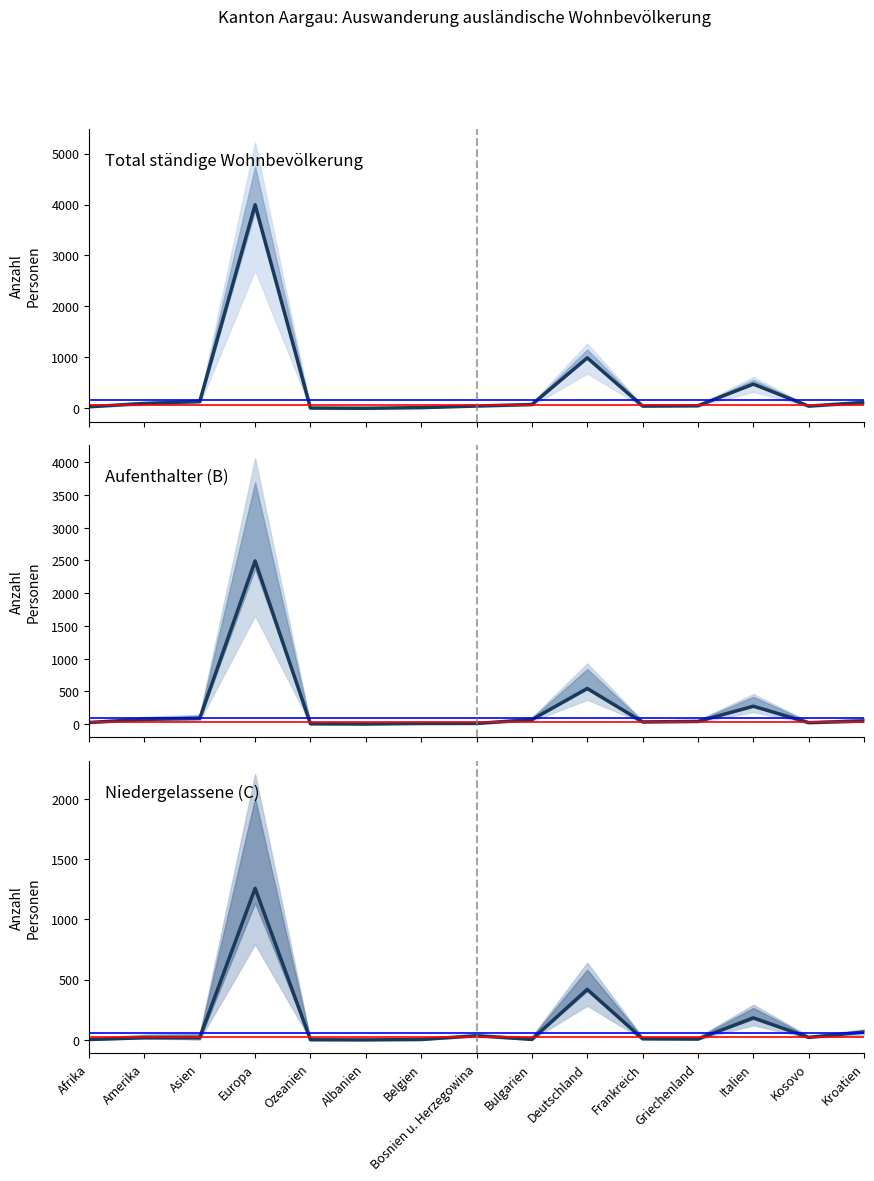

What is the difference between the maximum and minimum values in the Total ständige ausländische series?

3992